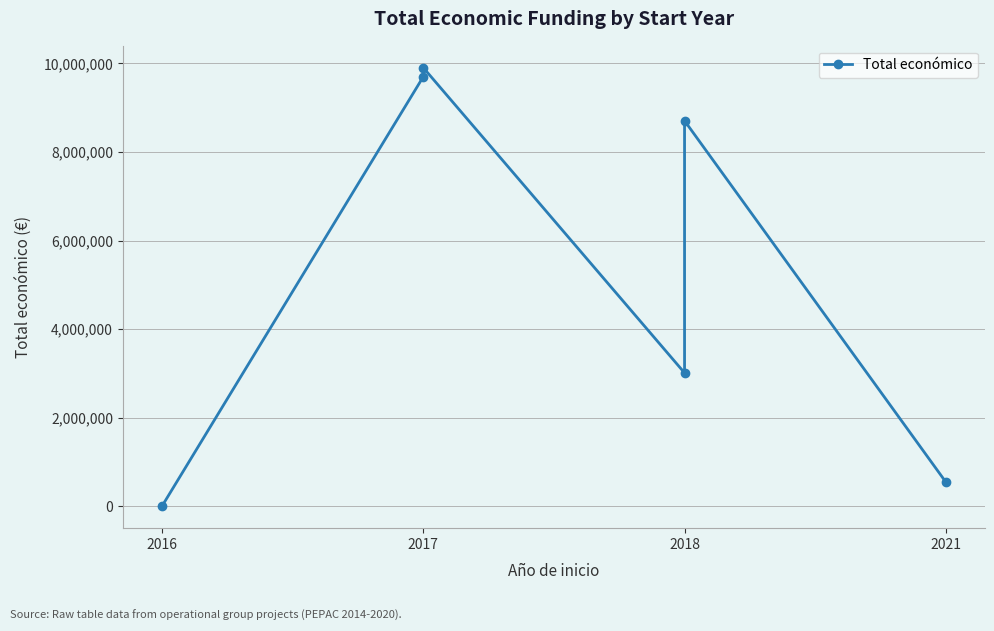

At which label does the data first exceed 8701686?

2017